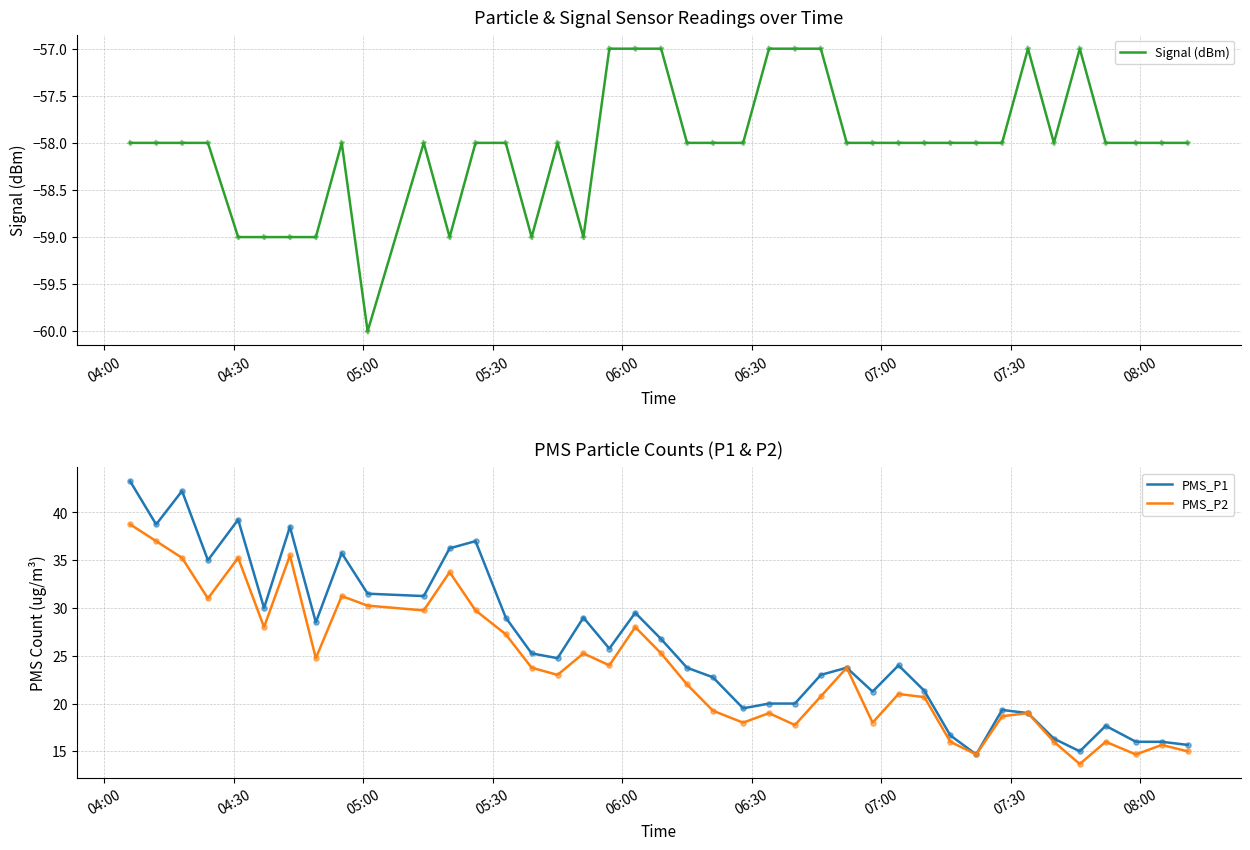

What is the lowest value of the PMS_P1 series?

14.7